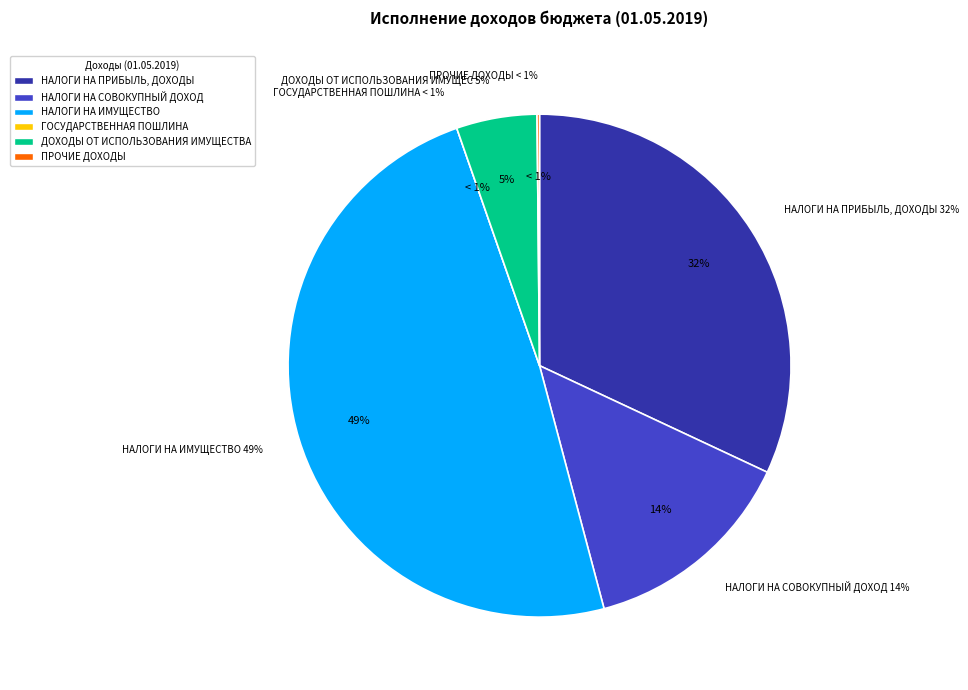

Does any single category account for the majority?

No